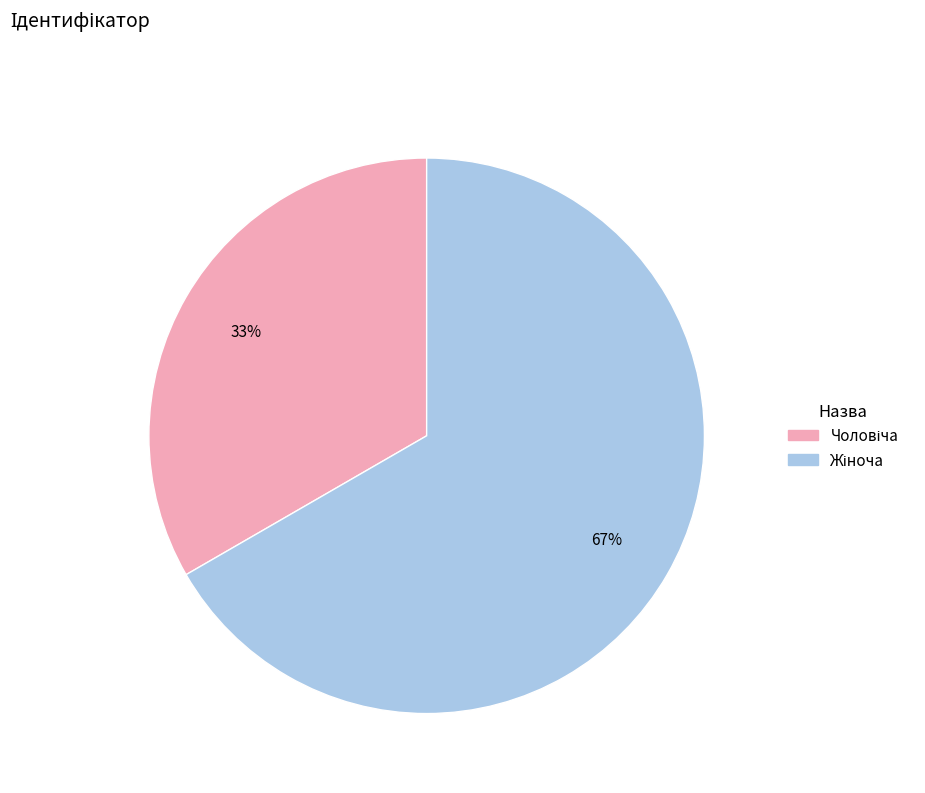

Does any single category account for the majority?

Yes